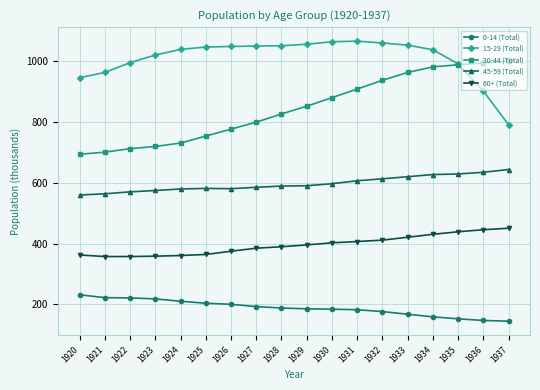

Which series has the largest total across all categories?

15-29 (Total)